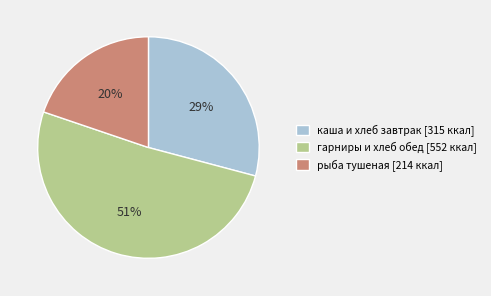

Is there any slice that represents more than half of the pie?

Yes